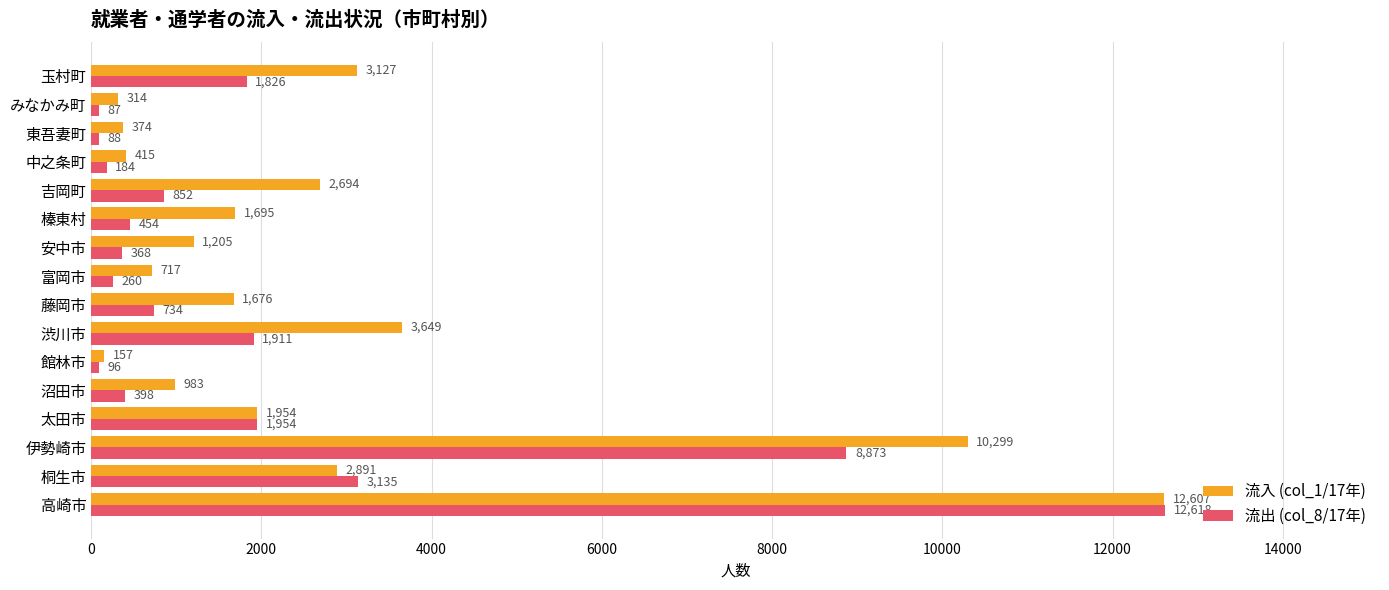

The 流入 (col_1/17年) series shows 2891 at 桐生市. True or false?

True